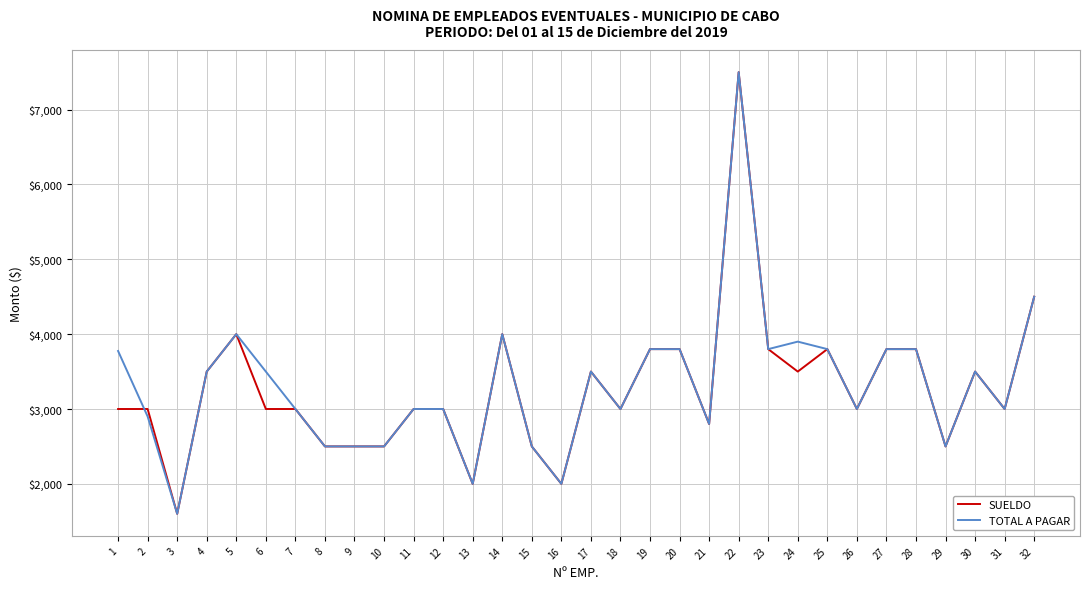

What is the difference between the maximum and minimum values in the SUELDO series?

5900